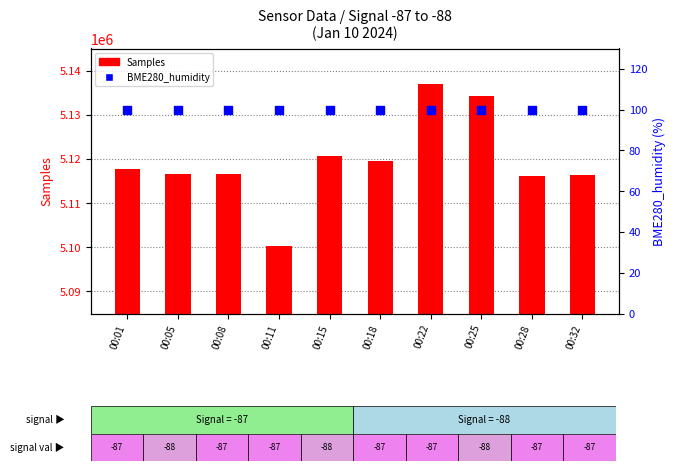

Which series contains the lowest Y value?

BME280_humidity